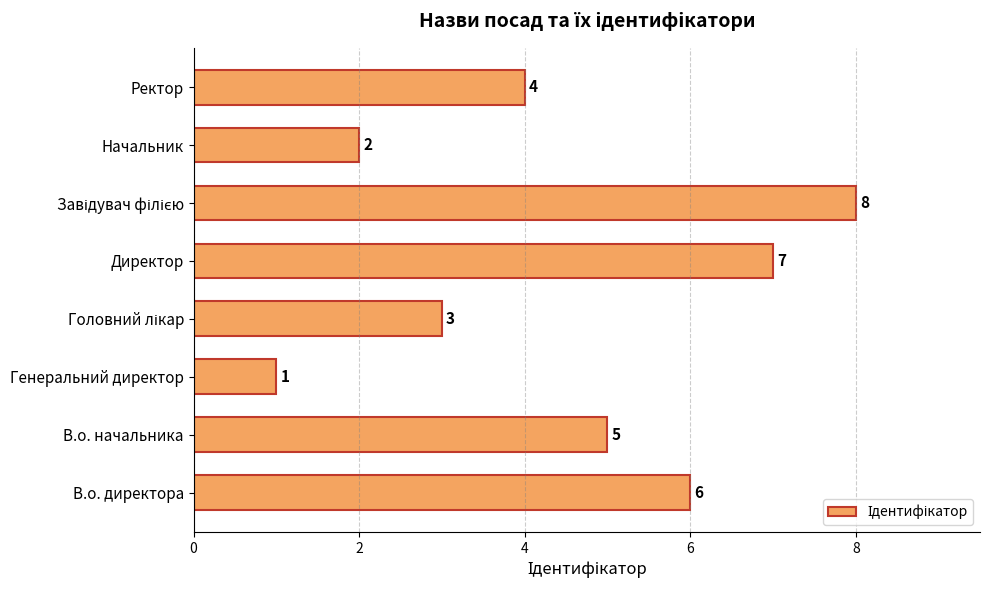

The value at Директор is 7. True or false?

True